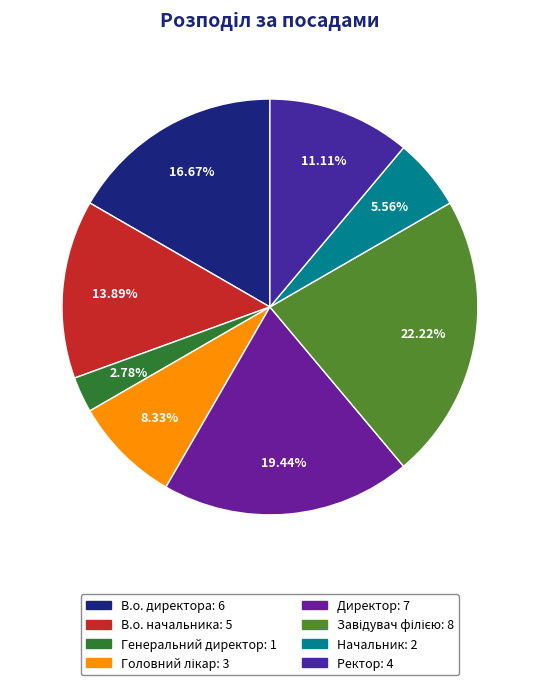

To the nearest percent, what is the difference between the largest and smallest slice percentages?

19%